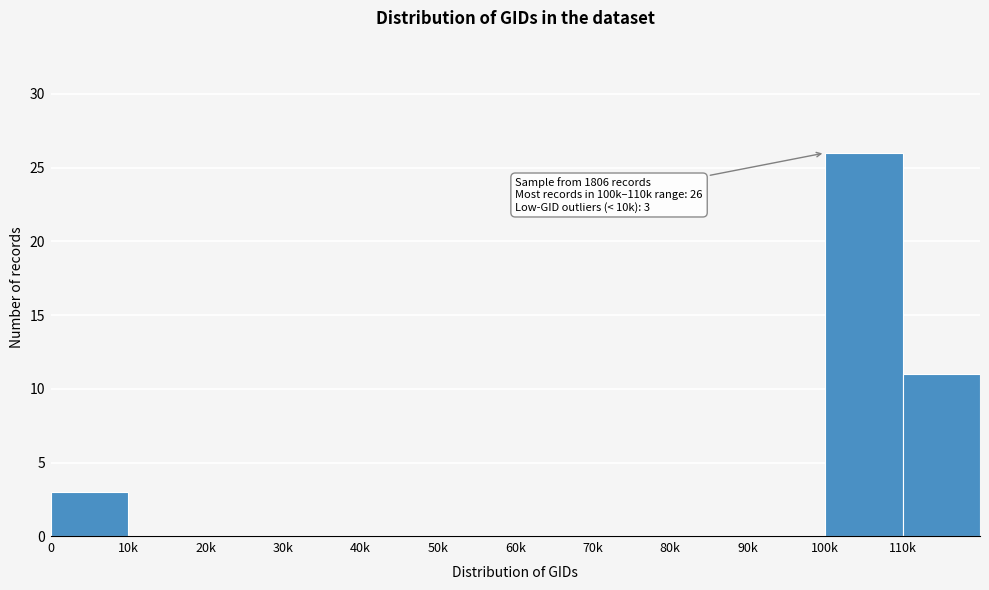

Reading left to right, what are all the values shown in this chart?

0=3	10k=0	20k=0	30k=0	40k=0	50k=0	60k=0	70k=0	80k=0	90k=0	100k=26	110k=11